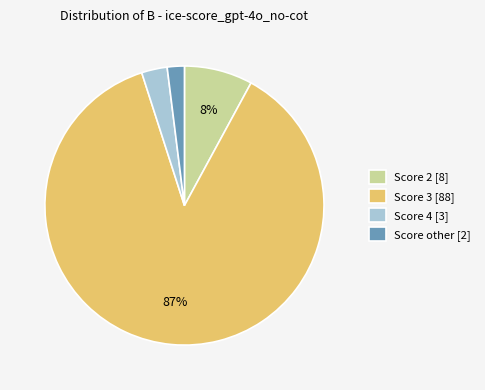

To the nearest percent, what percentage of the pie is Score other [2]?

2%